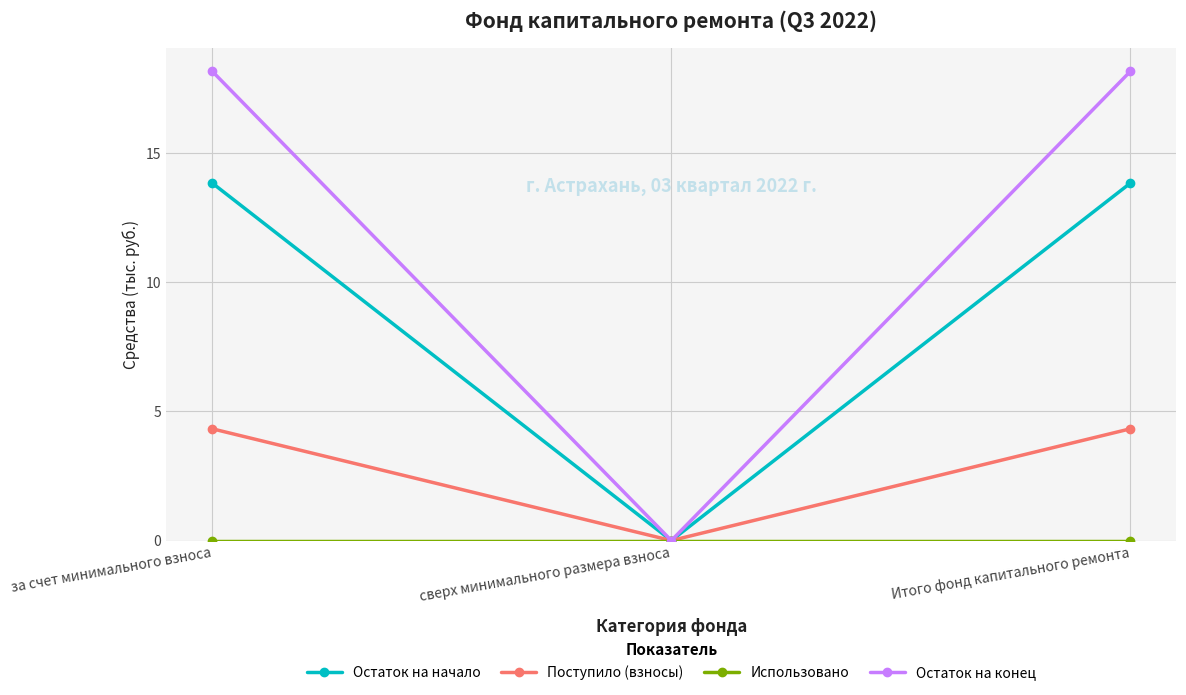

Read the Поступило (взносы) value at за счет минимального взноса.

4.3